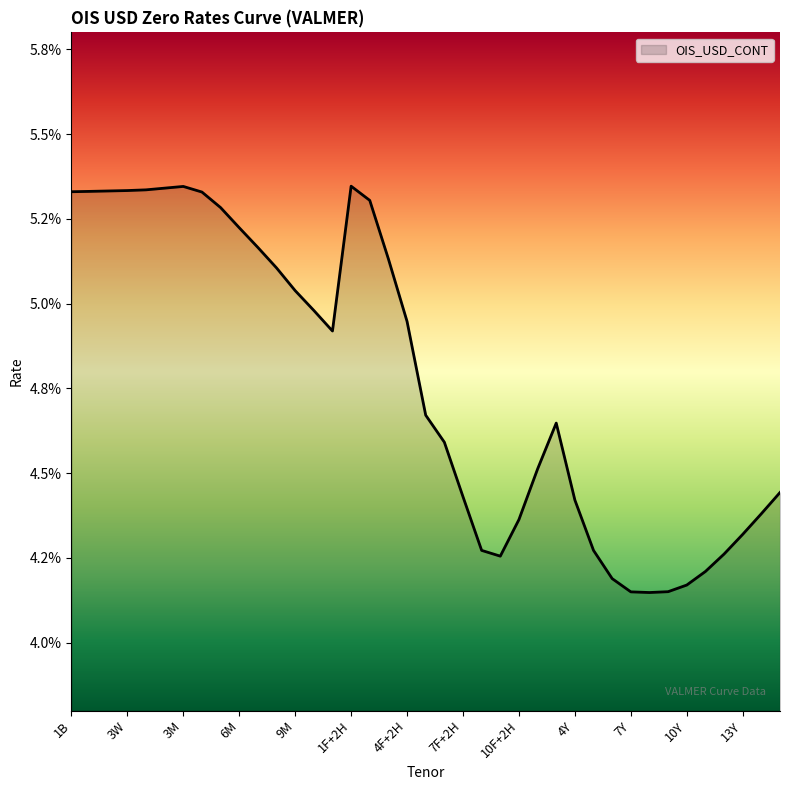

List the labels in order of value, largest first.

1F+2H, 3M, 2M, 1M, 3W, 2W, 1W, 1B, 4M, 2F+2H, 5M, 6M, 7M, 3F+2H, 8M, 9M, 10M, 4F+2H, 11M, 5F+2H, 13F, 6F+2H, 11F+2H, 15Y, 7F+2H, 4Y, 14Y, 10F+2H, 13Y, 8F+2H, 5Y, 12Y, 9F+2H, 11Y, 6Y, 10Y, 9Y, 7Y, 8Y